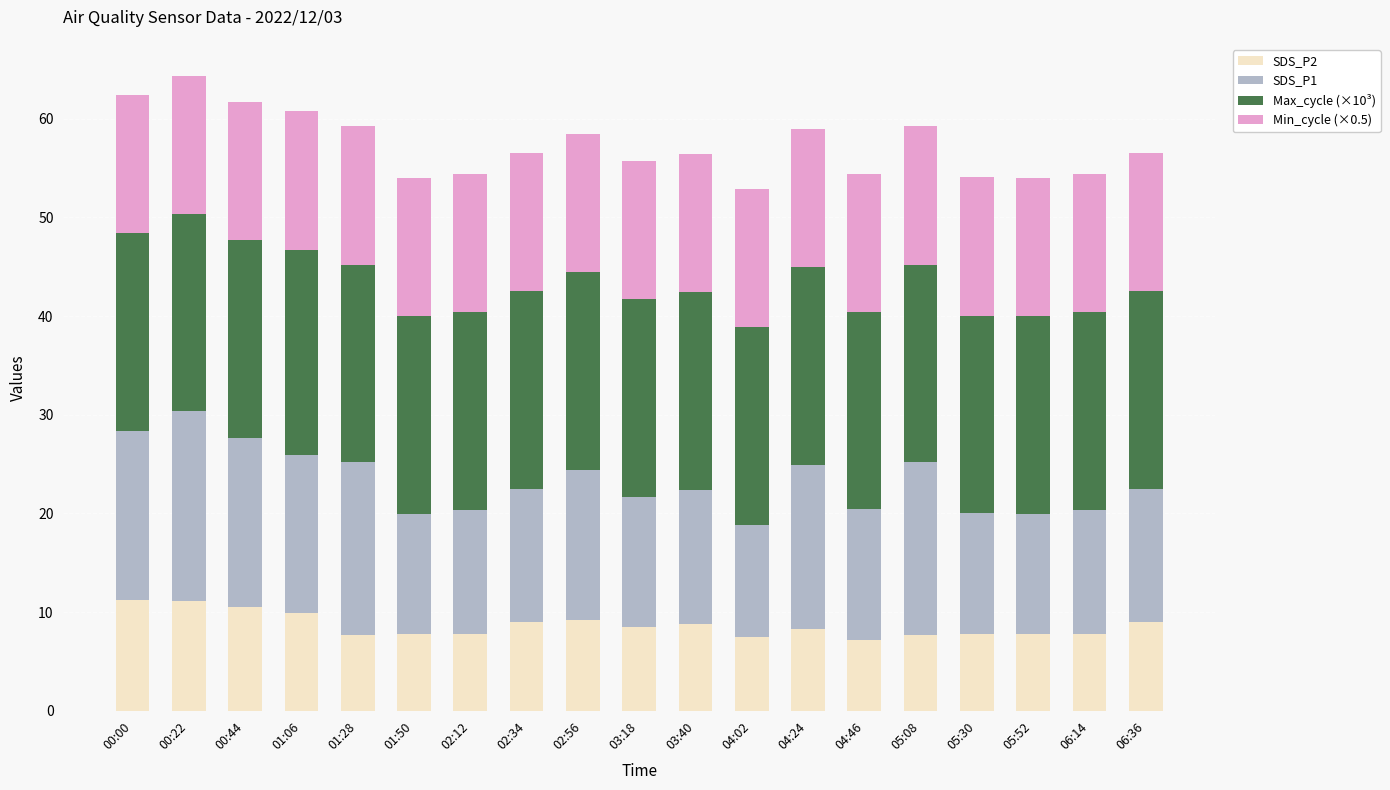

What is the sum of the SDS_P2 values at 02:34 and 03:40?

17.8